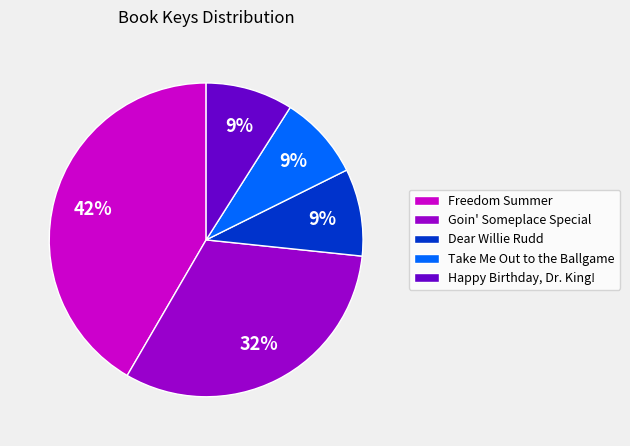

To the nearest percent, what portion does Happy Birthday, Dr. King! represent?

9%